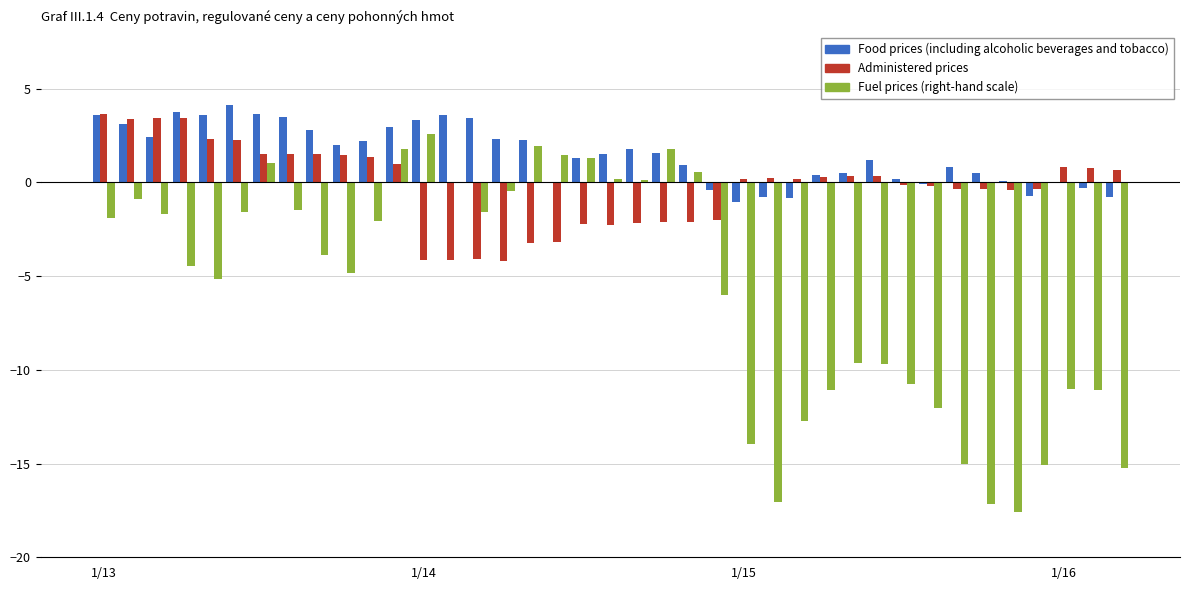

How many data points does each series have?

39